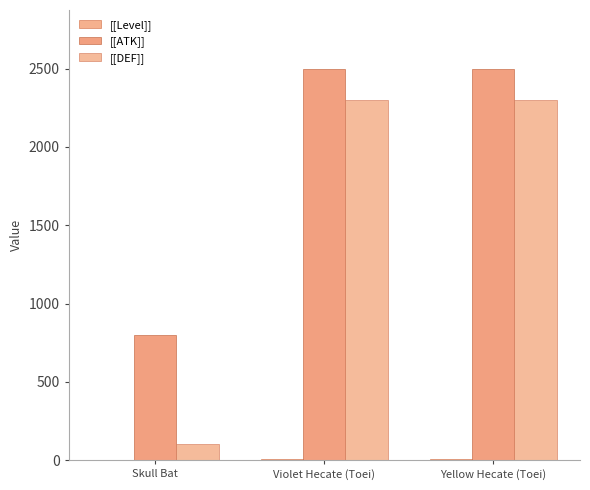

What is the label of the 3rd bar from the left?

Yellow Hecate (Toei)